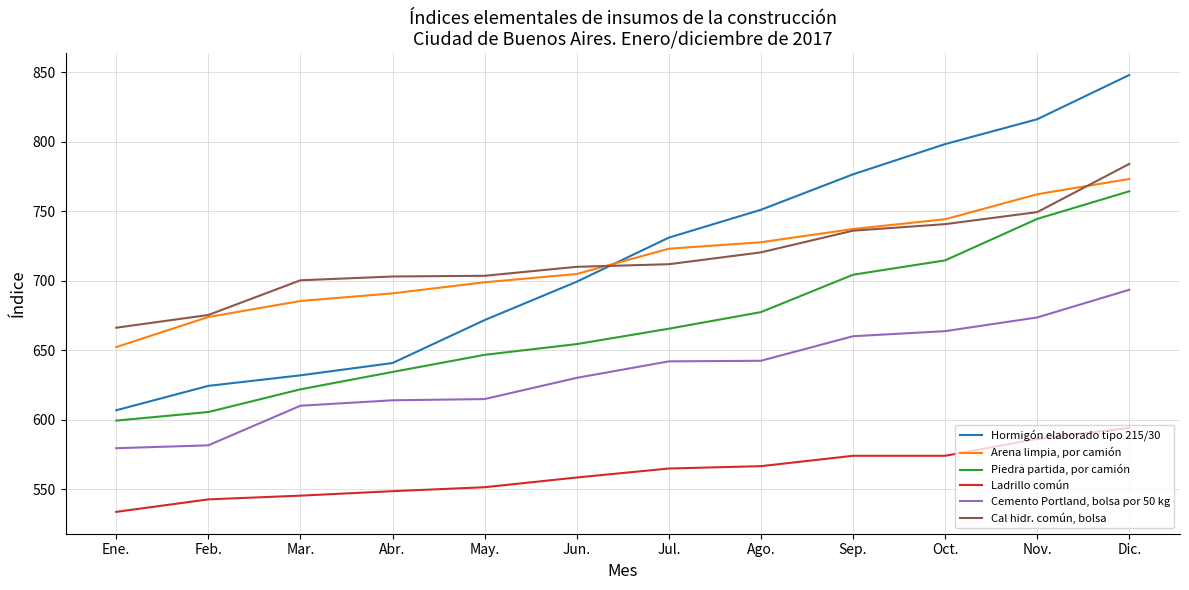

Rank the series by their maximum value, from highest to lowest.

Hormigón elaborado tipo 215/30, Cal hidr. común, bolsa, Arena limpia, por camión, Piedra partida, por camión, Cemento Portland, bolsa por 50 kg, Ladrillo común